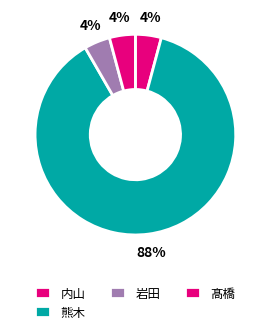

Is there a majority slice in this chart?

Yes